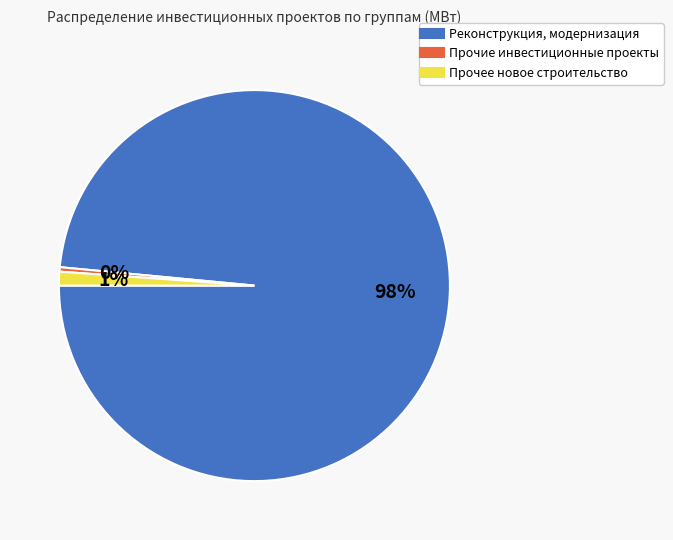

Between Прочие инвестиционные проекты and Прочее новое строительство, which is larger?

Прочее новое строительство